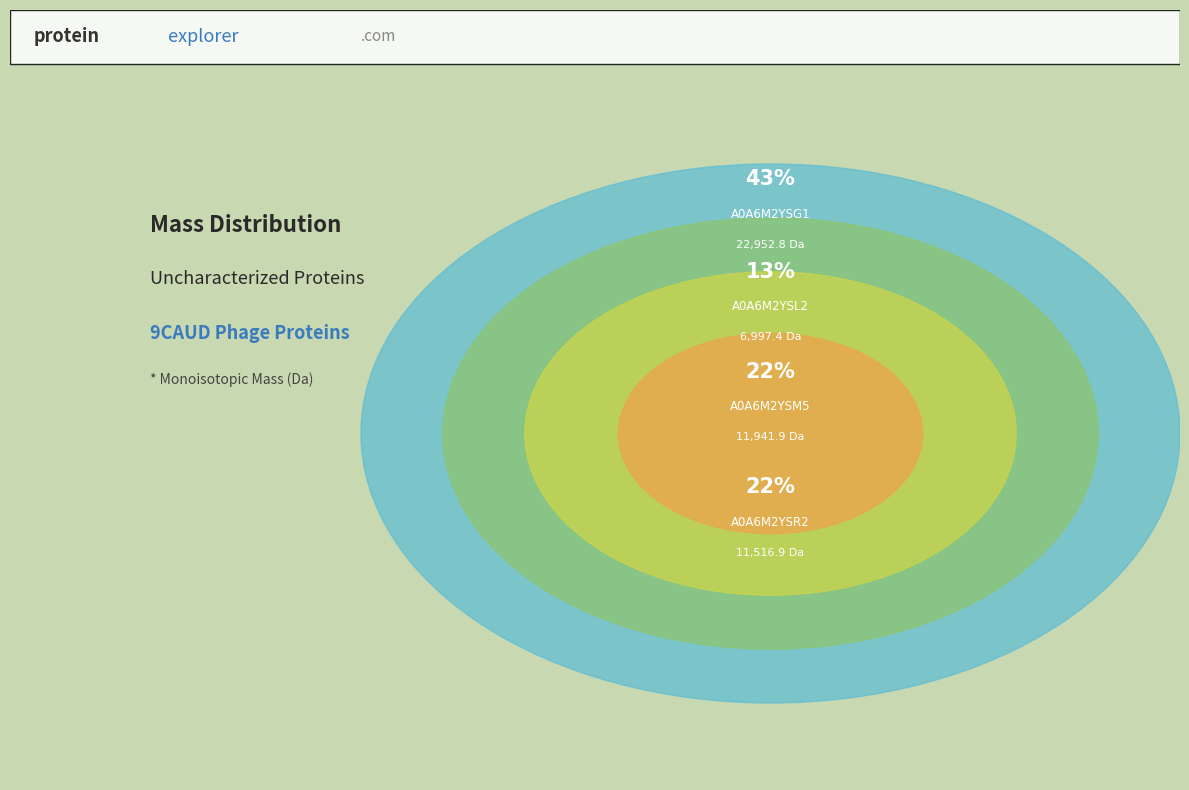

Which category has the biggest portion of the pie?

A0A6M2YSG1